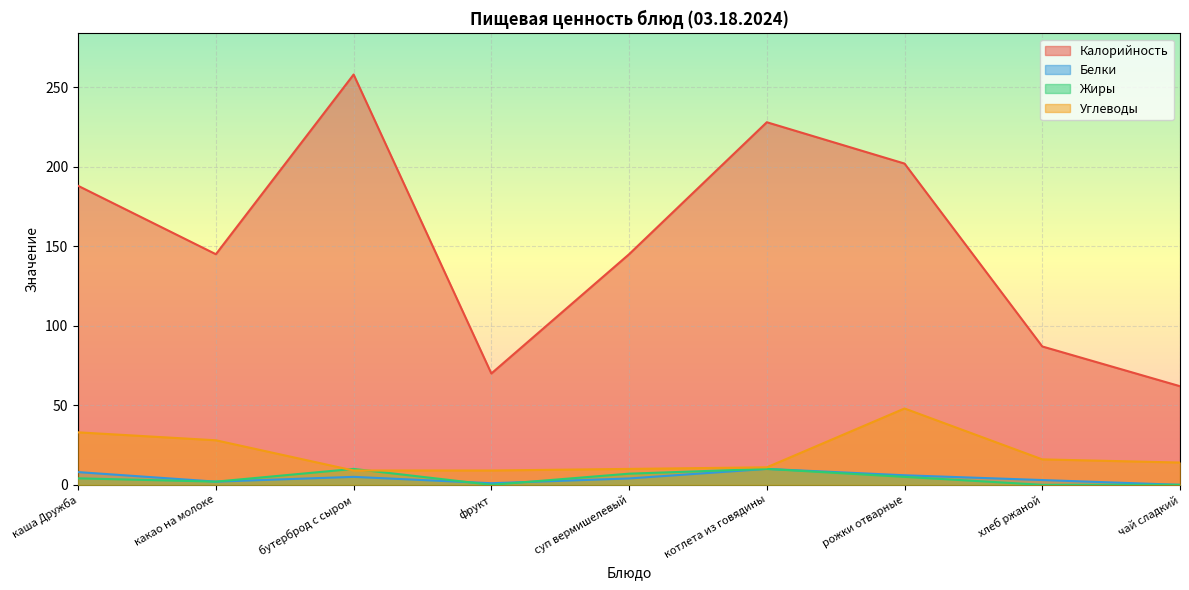

The Углеводы series shows 16.0 at хлеб ржаной. True or false?

True